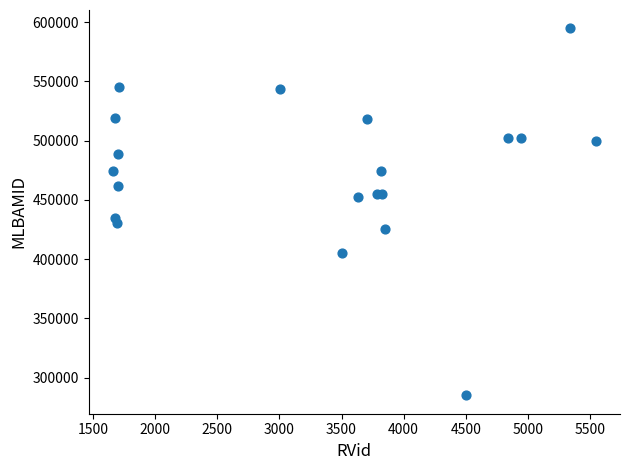

What Y value in the scatter plot is closest to 439927?

435062